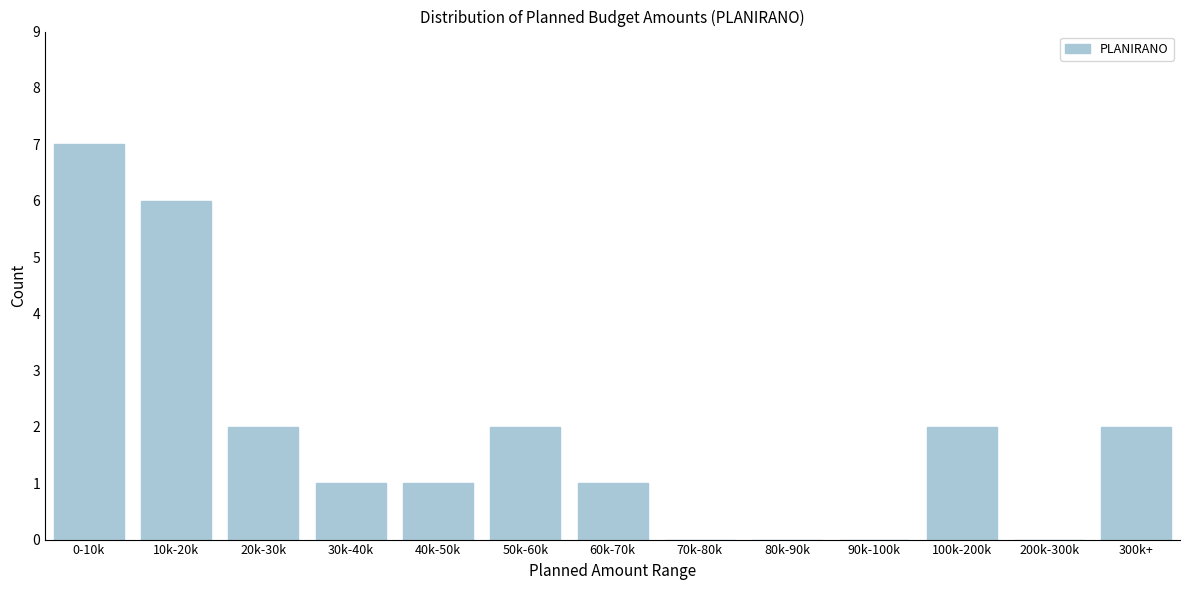

Reading right to left, transcribe all the data shown in this chart.

300k+=2	200k-300k=0	100k-200k=2	90k-100k=0	80k-90k=0	70k-80k=0	60k-70k=1	50k-60k=2	40k-50k=1	30k-40k=1	20k-30k=2	10k-20k=6	0-10k=7